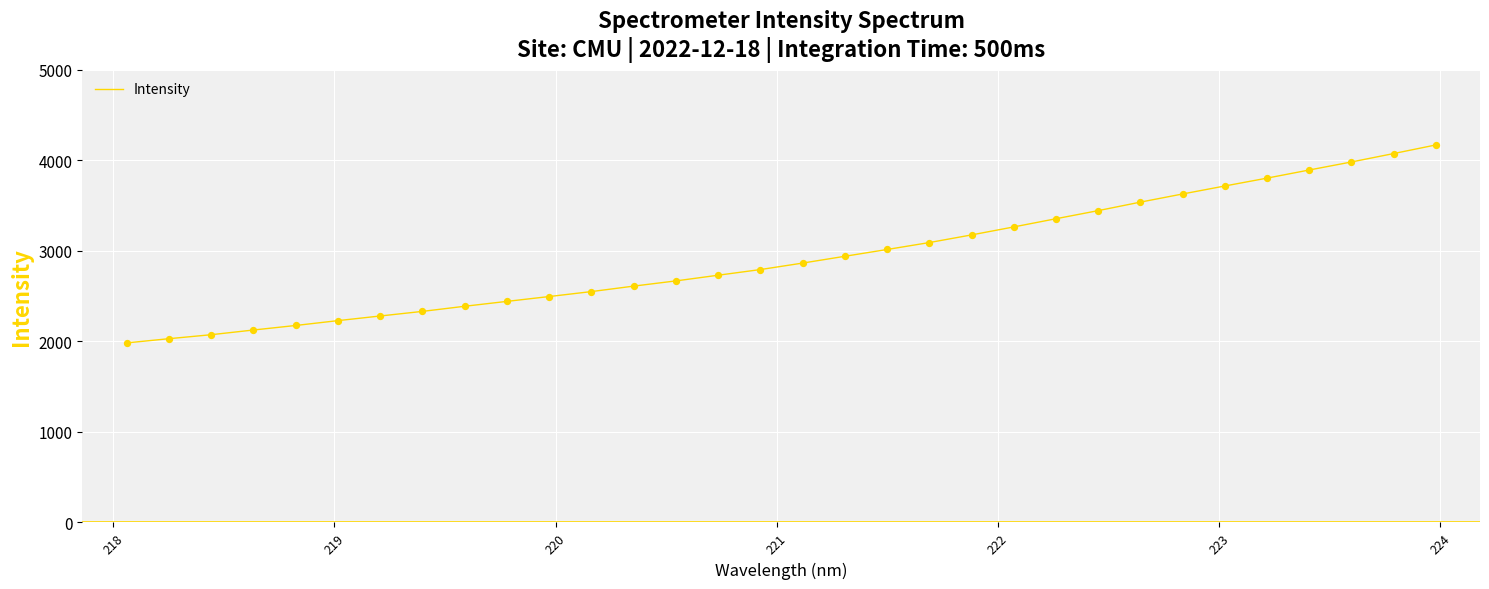

What is the maximum value shown in the chart?

4170.7